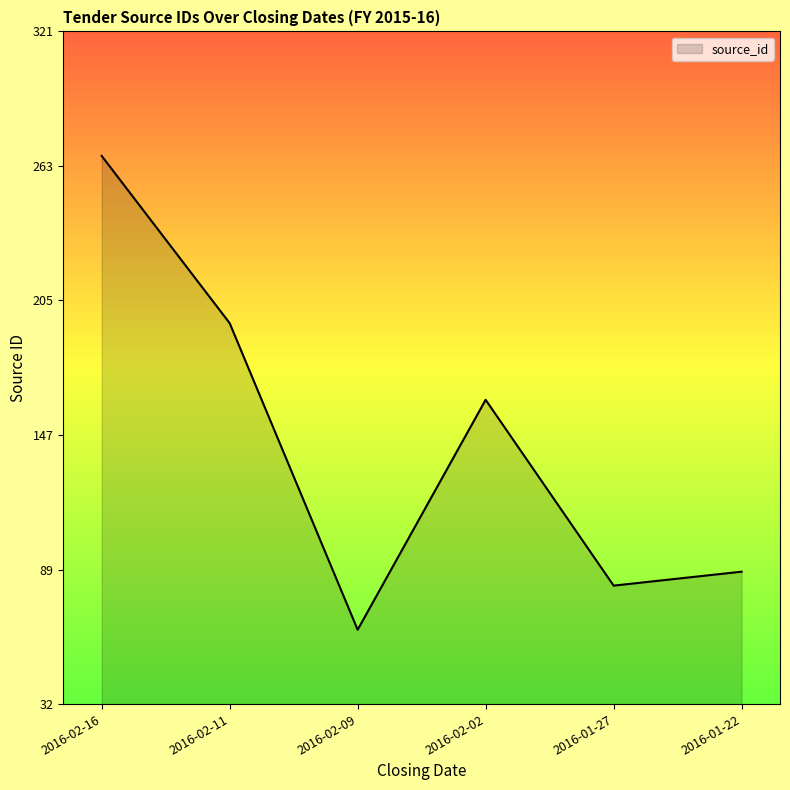

At which category does the data reach its first local valley?

2016-02-09